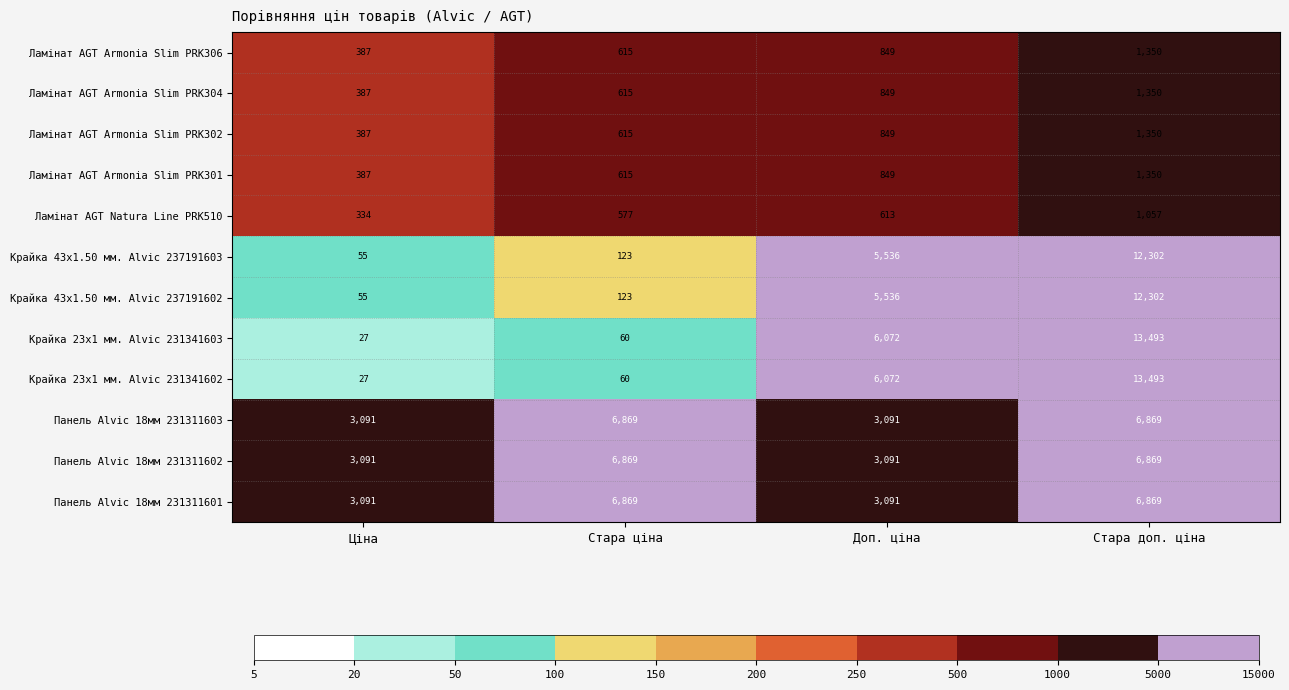

What is the total value across all series at Стара доп. ціна?

78654